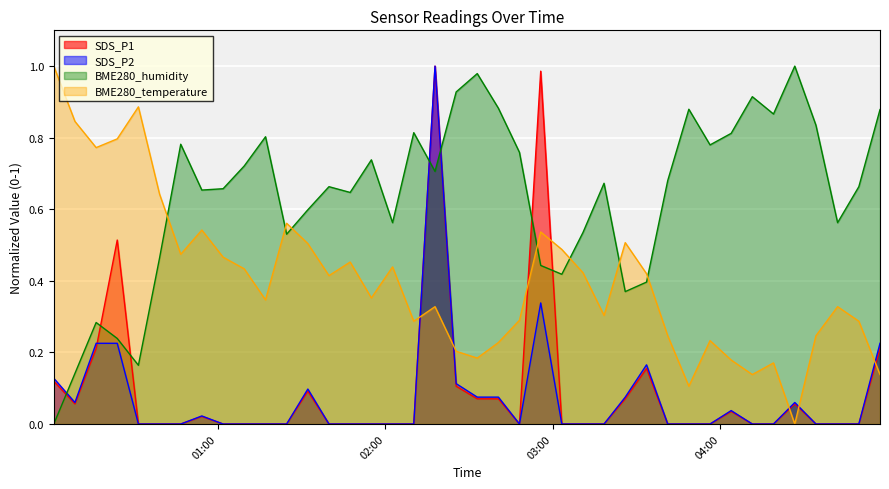

What is the label of the 28th point from the right?

2024/03/18 01:32:15